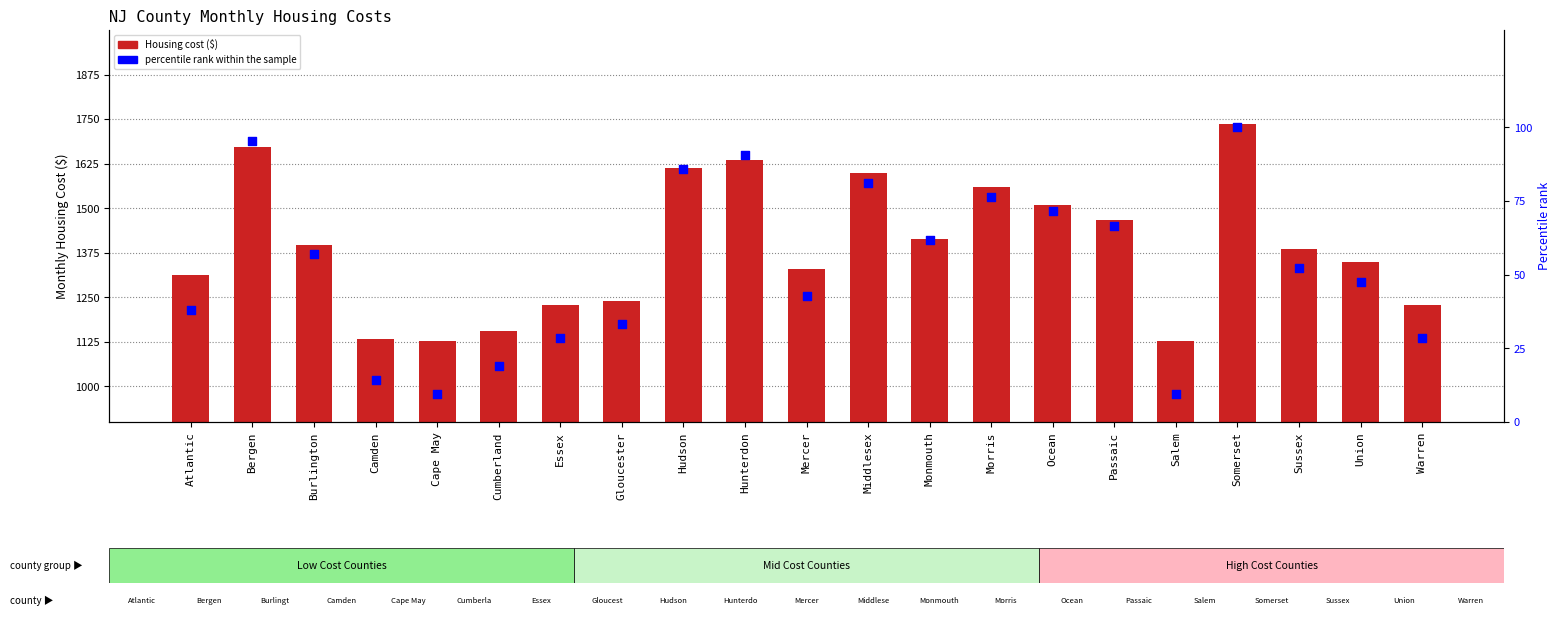

Which series has the largest total across all categories?

Housing